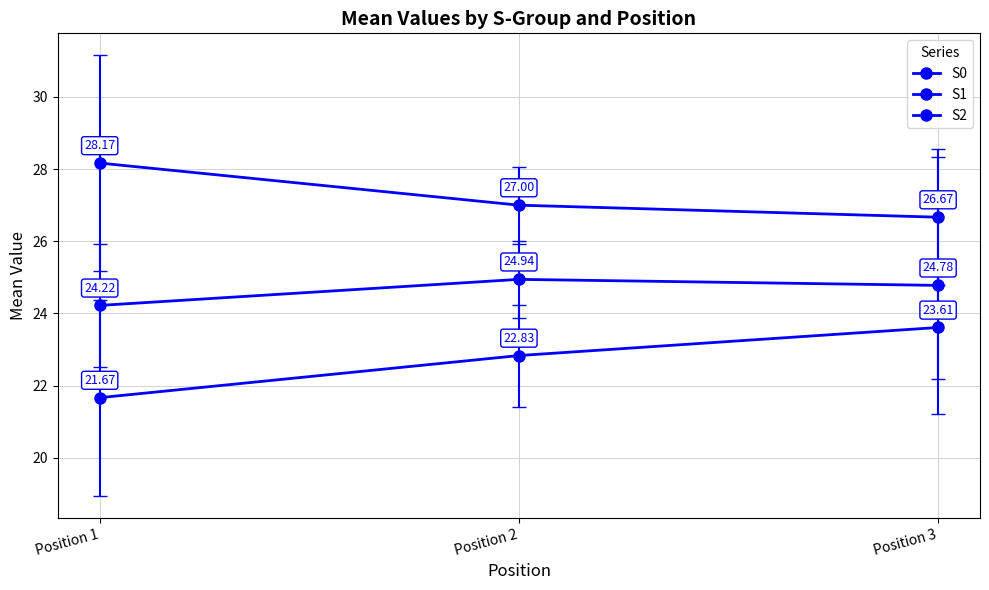

How many series are shown in this chart?

3